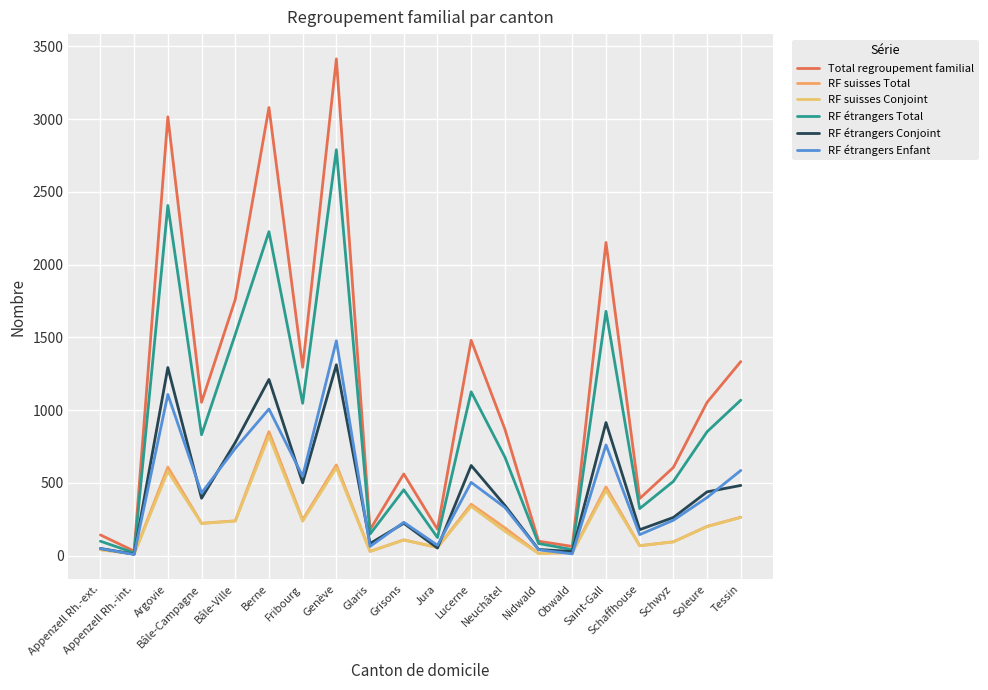

True or false: Total regroupement familial and RF suisses Total intersect in this chart.

False